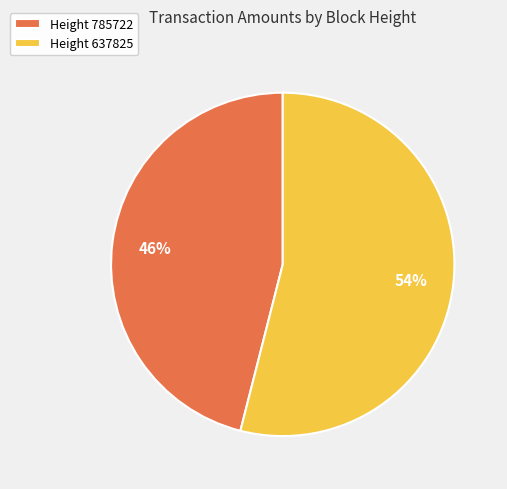

Combined, do Height 785722 and Height 637825 account for over 50%?

Yes